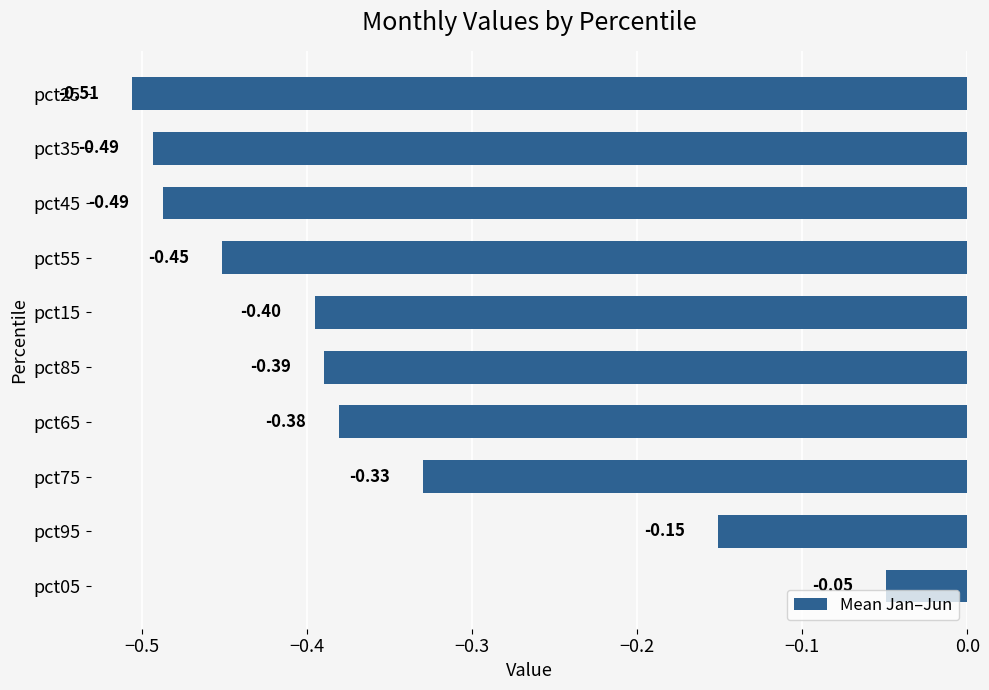

What is the difference between the maximum and minimum values?

0.5